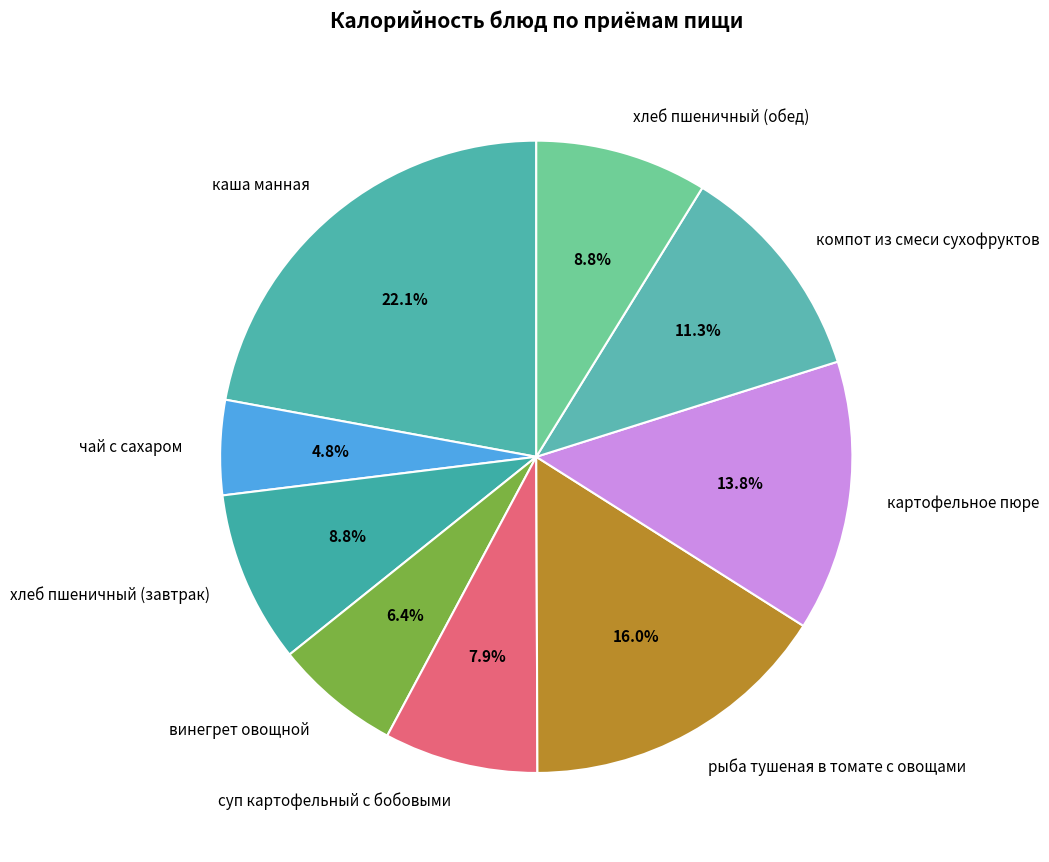

Is it true that хлеб пшеничный (обед) is 9% of the pie?

True